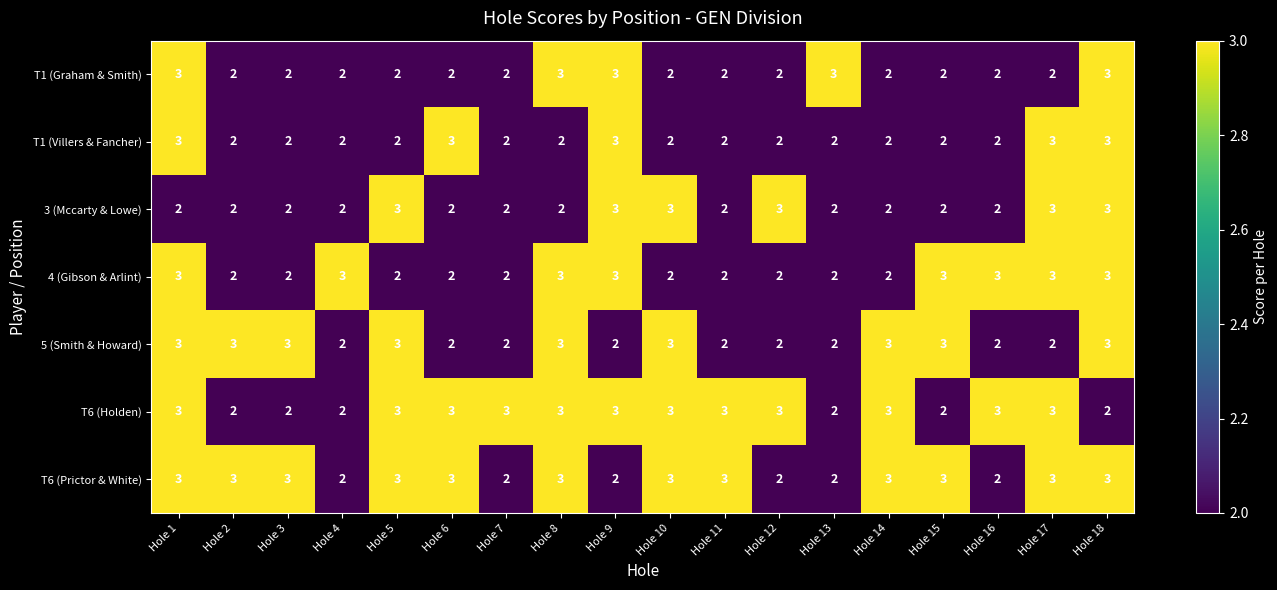

What is the approximate value of 3 (Mccarty & Lowe) at Hole 10?

3